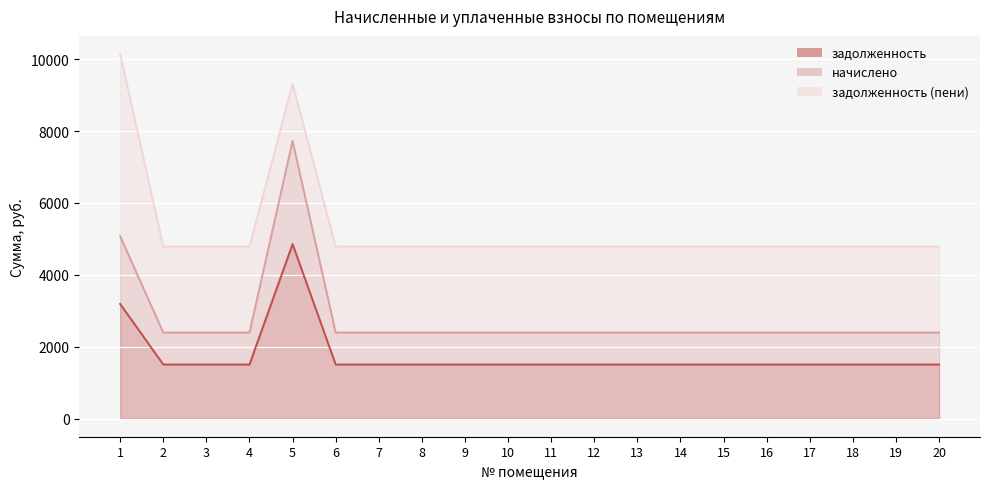

True or false: задолженность and начислено intersect in this chart.

False